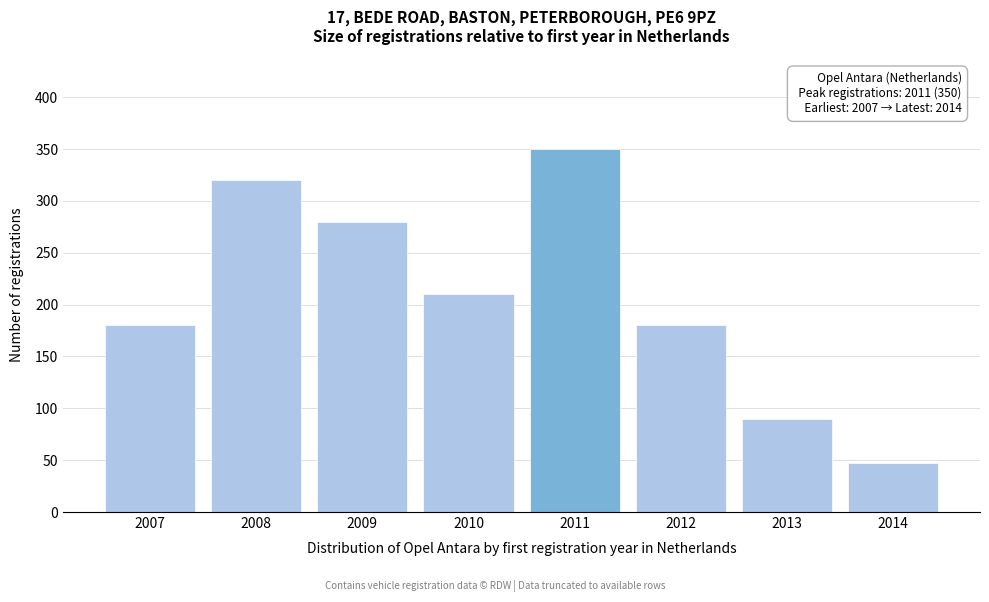

Reading right to left, transcribe all the data shown in this chart.

47	90	180	350	210	280	320	180